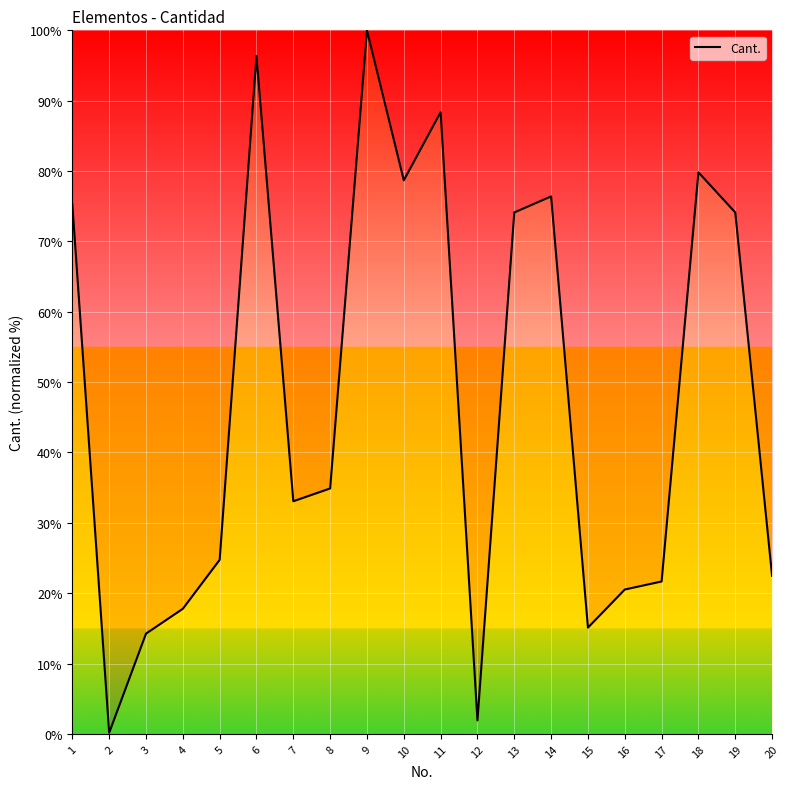

What is the difference between the maximum and second lowest values?

98.1